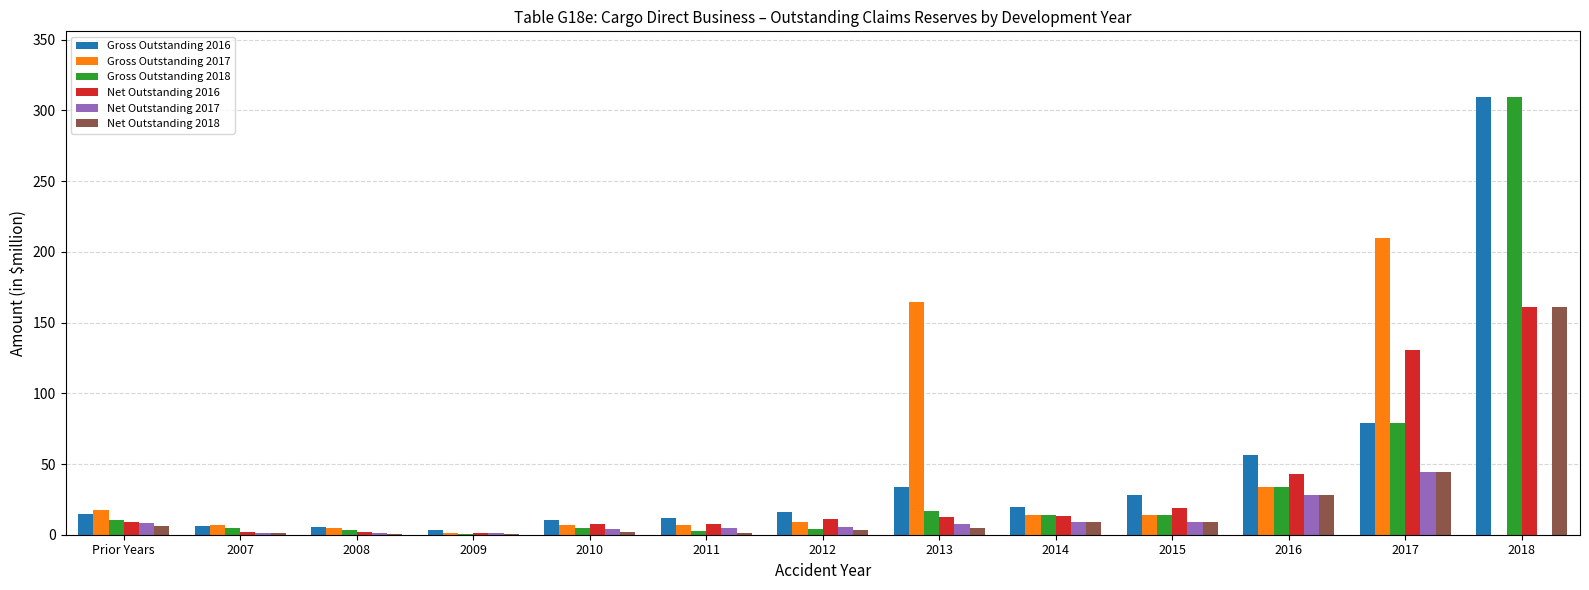

At which category is the sum across all series the highest?

2018